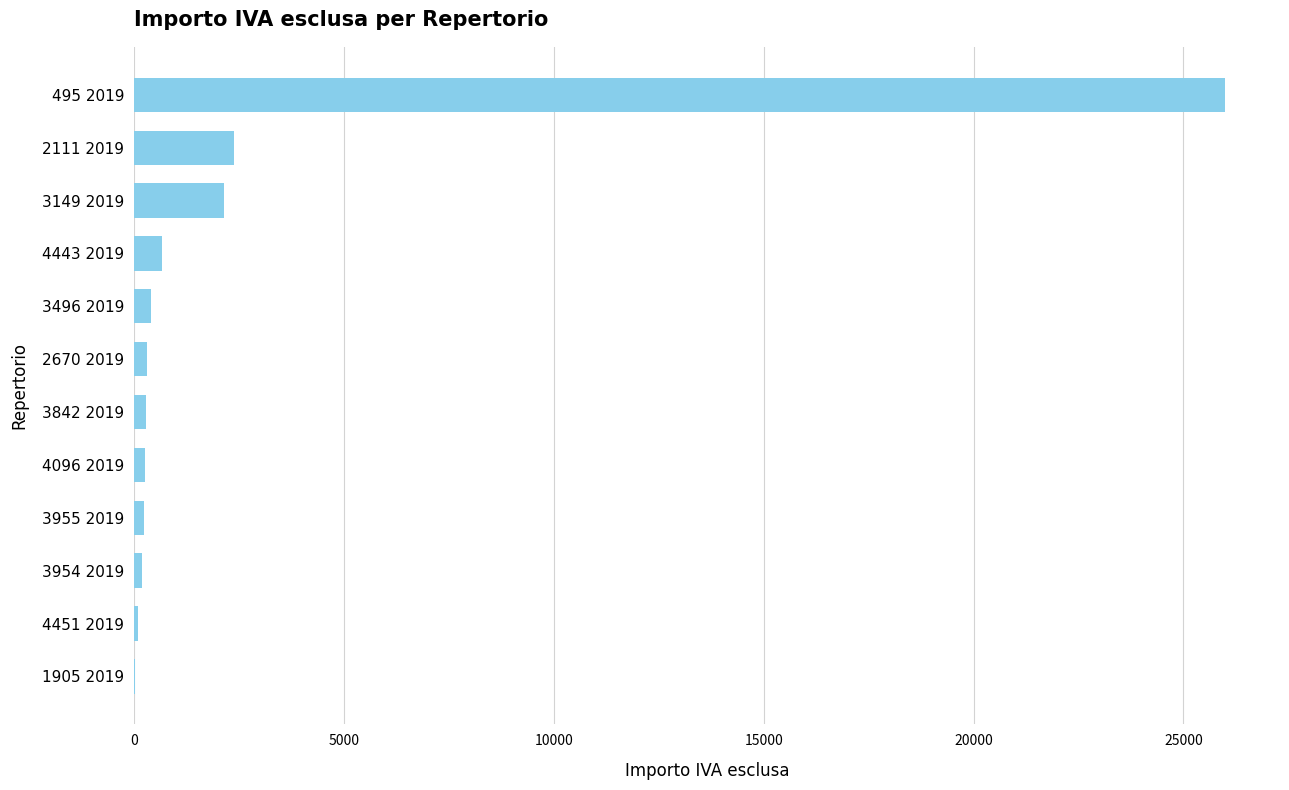

Approximately how many times larger is the value at 3149 2019 compared to 2111 2019?

0.9